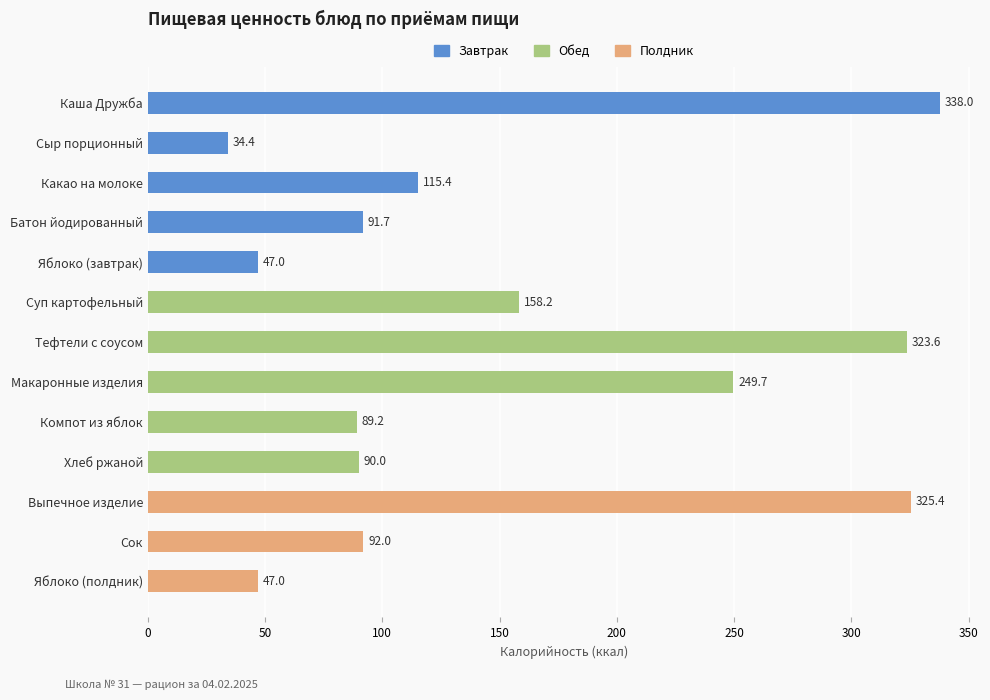

What position from the bottom is Батон йодированный?

10